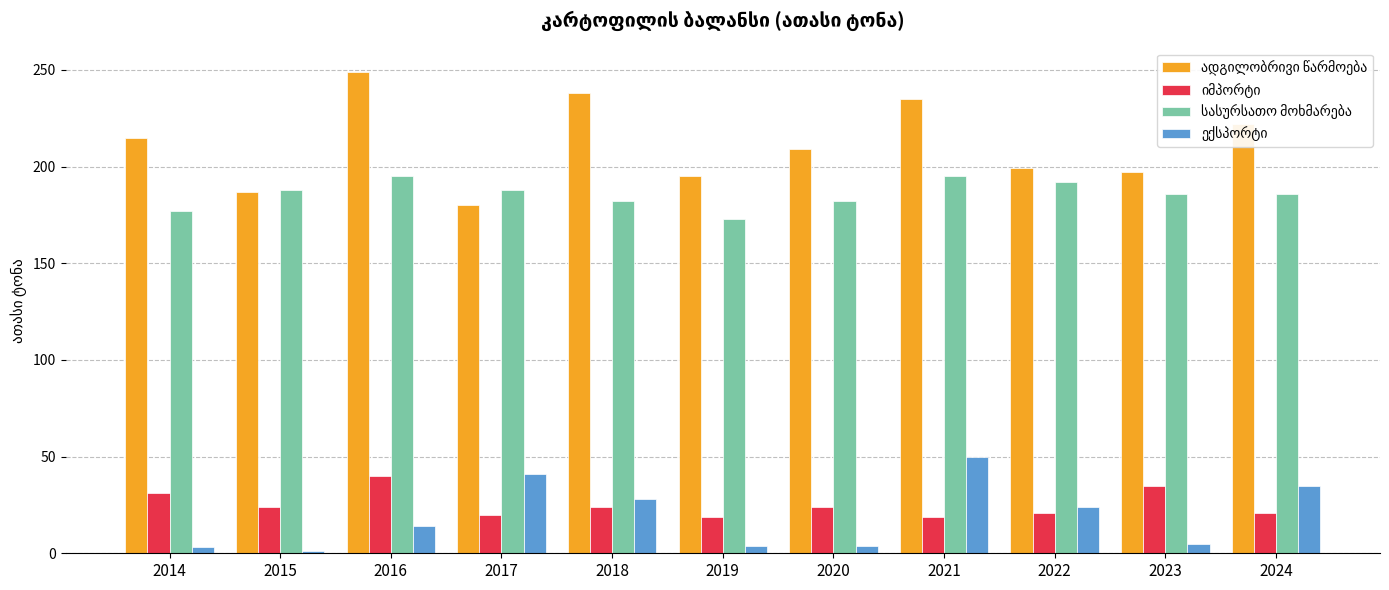

At how many categories does at least one series exceed 230?

3